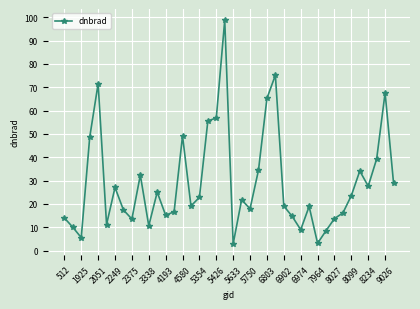

How many data points are less than 21?

20